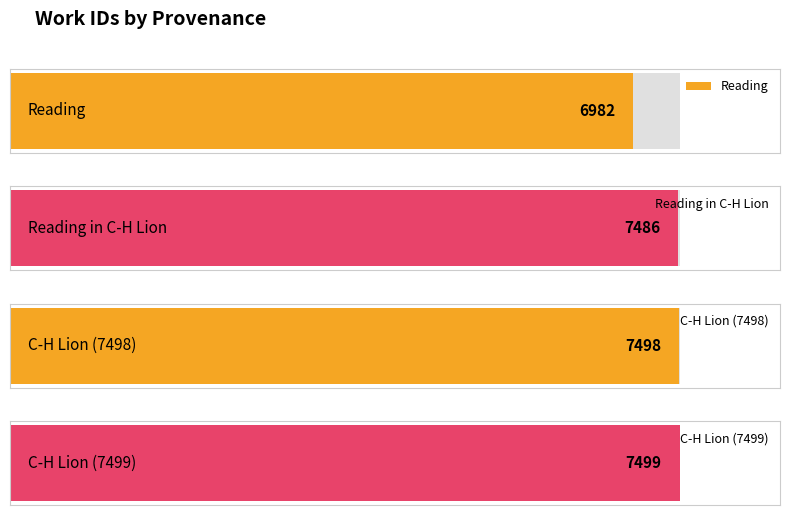

What is the change in value from Reading to Reading in C-H Lion?

+504